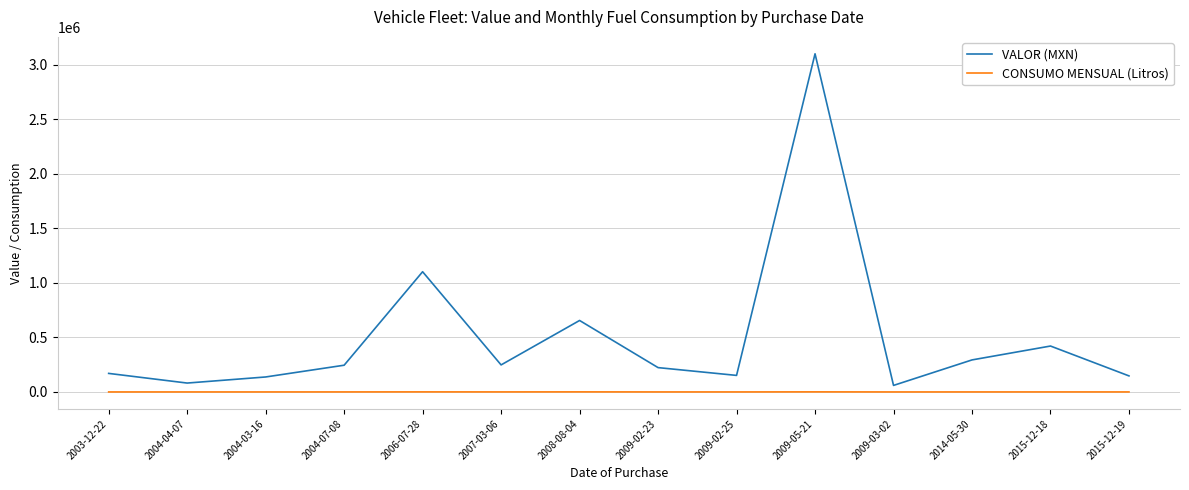

Rank the series by their average value, from lowest to highest.

CONSUMO MENSUAL (Litros), VALOR (MXN)